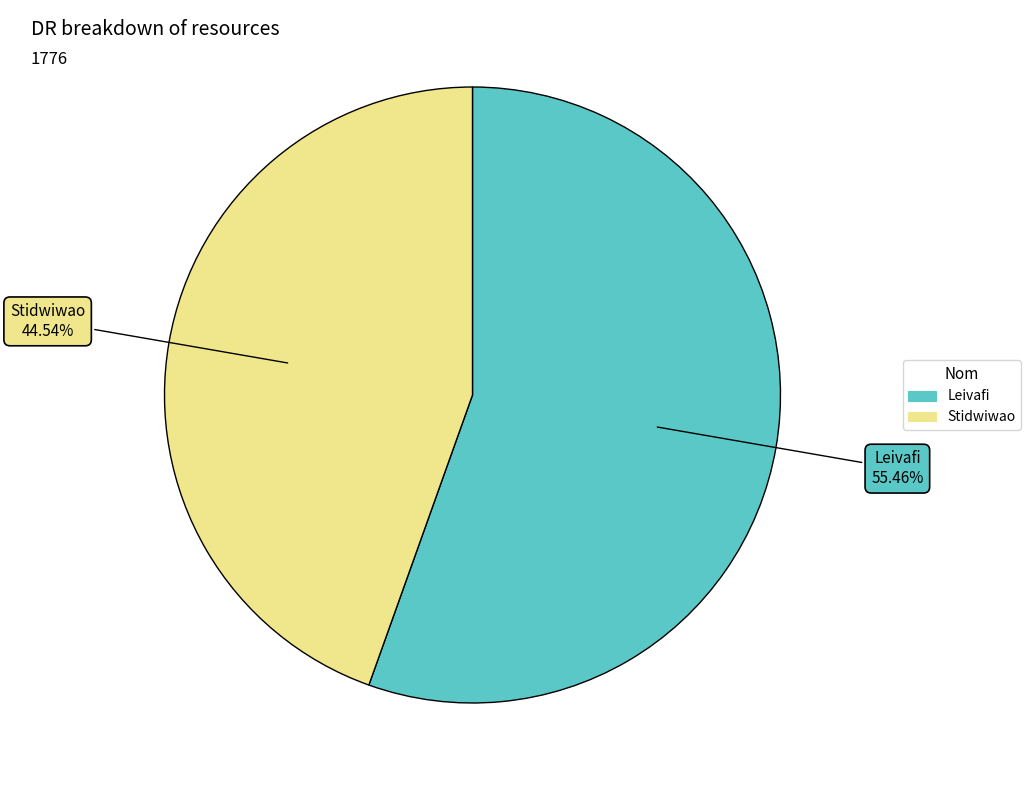

The Leivafi slice represents 55% of the pie. True or false?

True